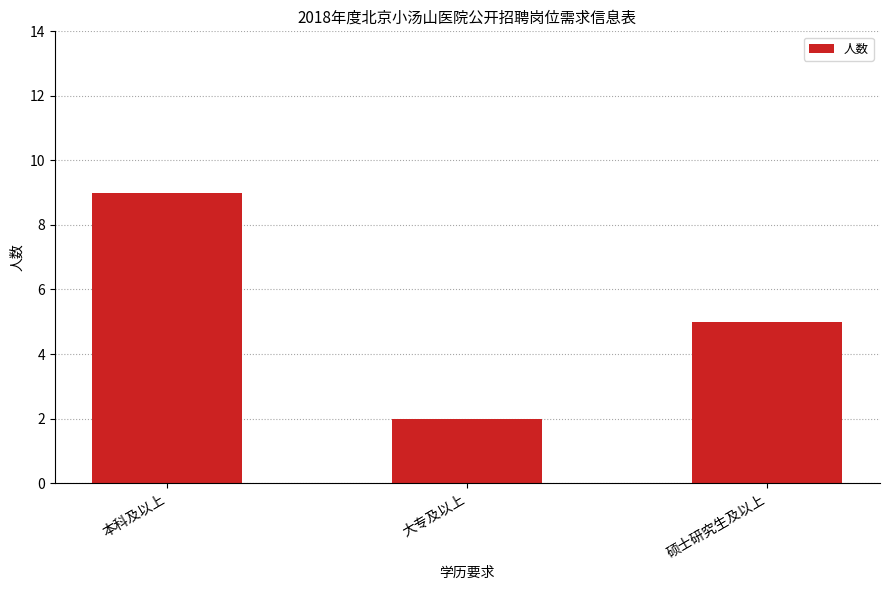

Read the value at 本科及以上.

9